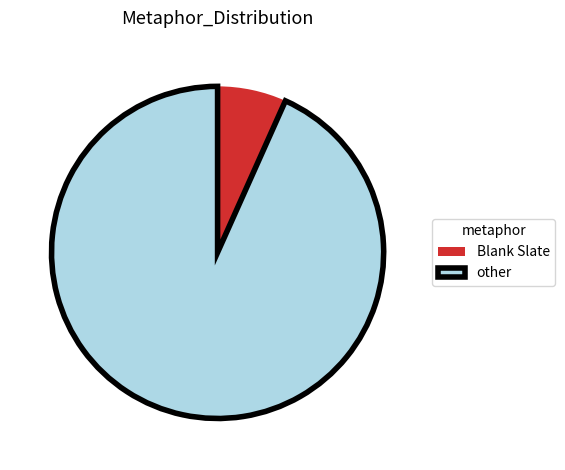

Does any single category account for the majority?

Yes